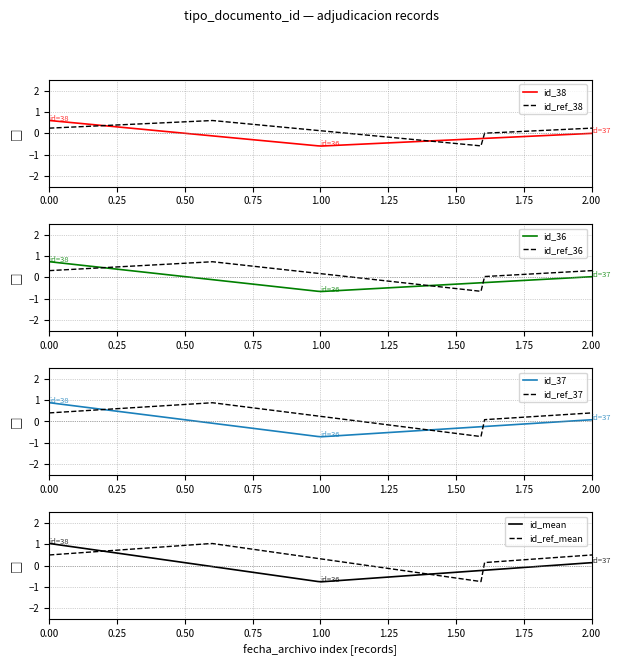

What is the difference between the maximum and minimum values?

2